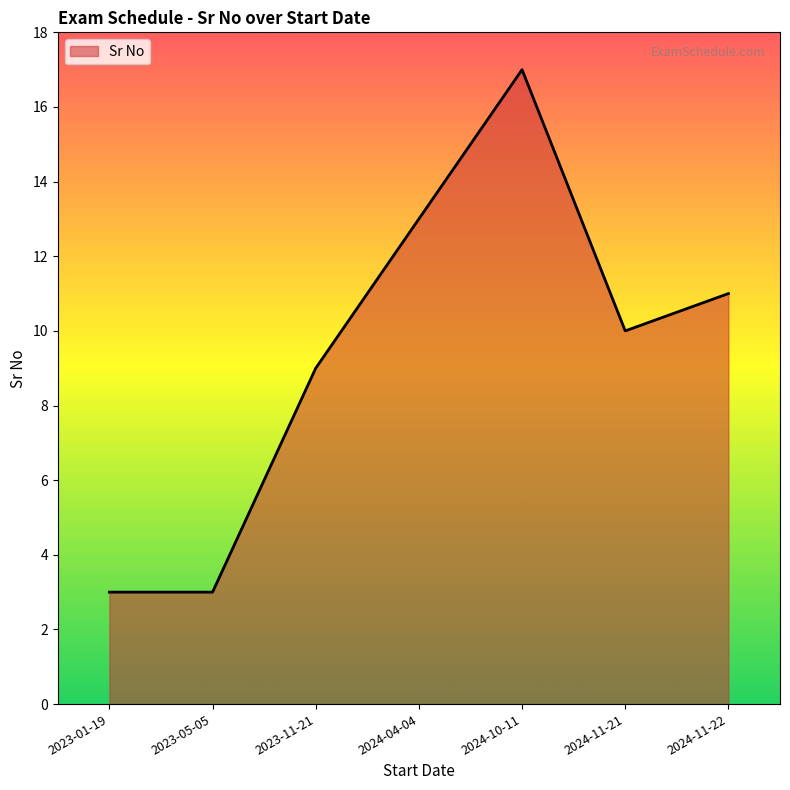

True or false: there are more than 1 points higher than both neighbors.

False